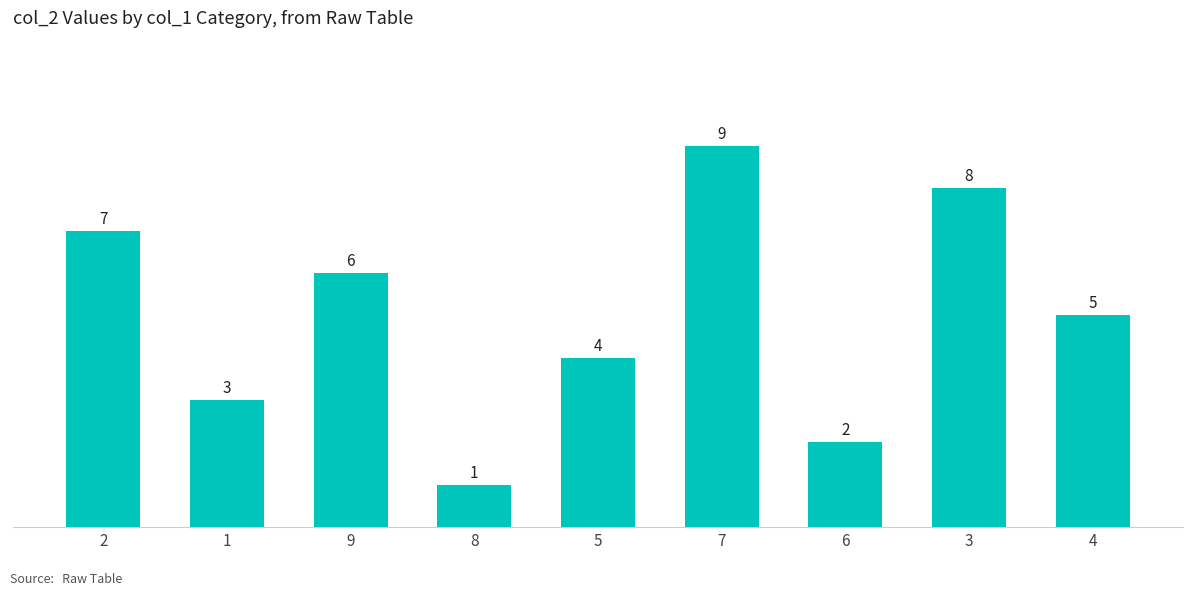

What position from the right is 5?

5